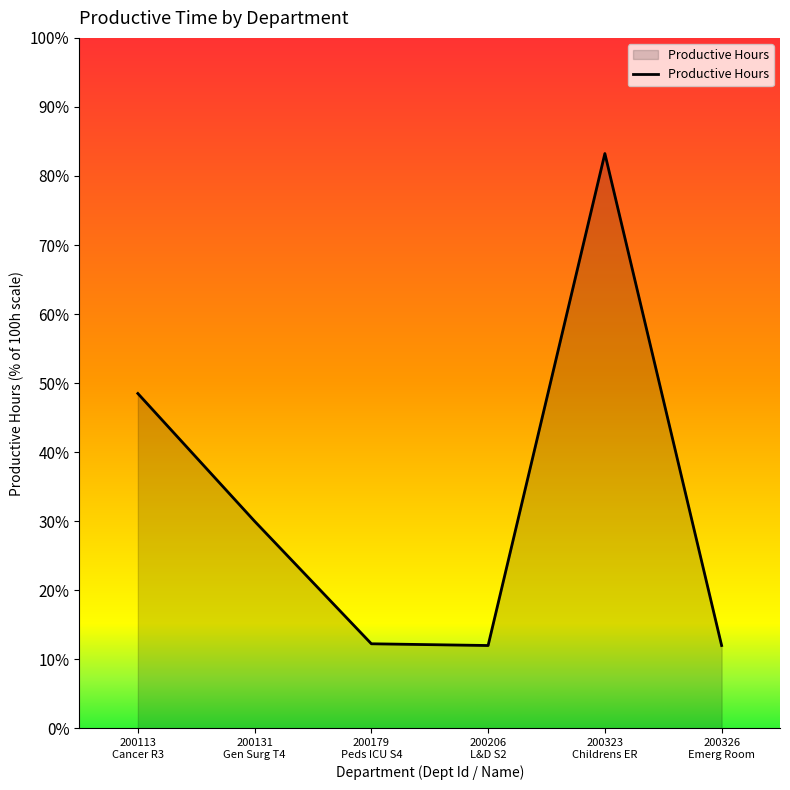

What is the minimum value shown in the chart?

12.0